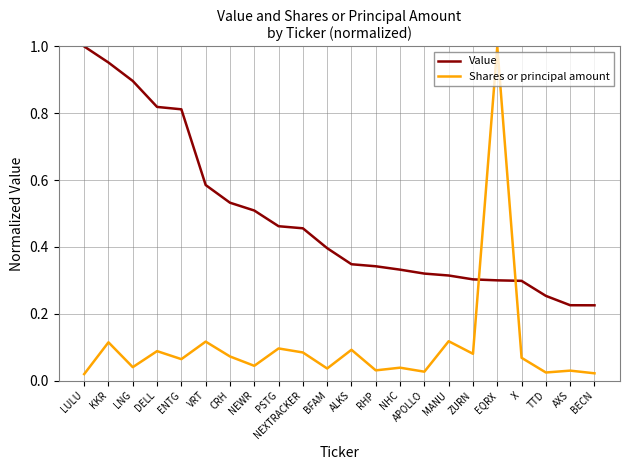

Rank the series at VRT from lowest to highest value.

Shares or principal amount, Value